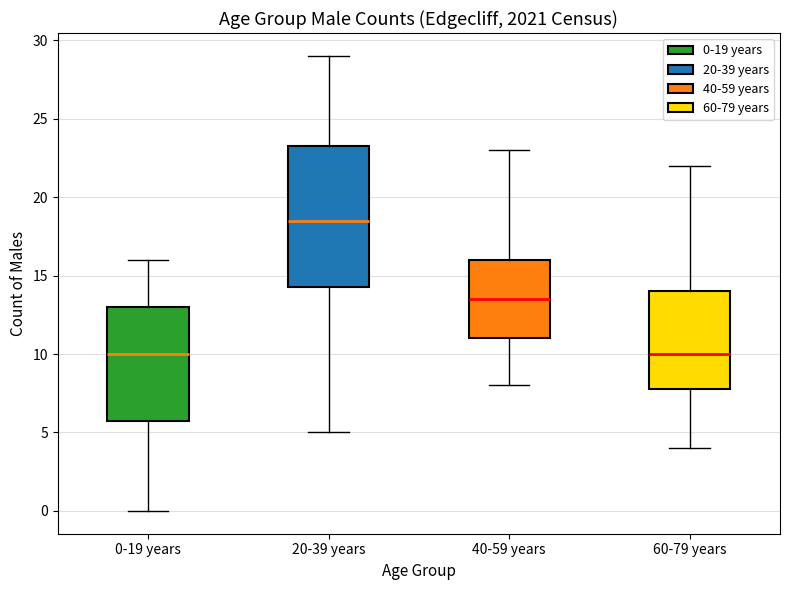

Reading left to right, transcribe this box plot: for each box, give where its median line is, the range the box spans, and where its two whiskers end, as read against the y-axis. The values are not printed on the chart, so give them approximately, as read against the axis.

0-19 years: median 10.0, box 6.0 to 13.0, whiskers 0.0 to 16.0
20-39 years: median 18.5, box 14.5 to 23.5, whiskers 5.0 to 29.0
40-59 years: median 13.5, box 11.0 to 16.0, whiskers 8.0 to 23.0
60-79 years: median 10.0, box 8.0 to 14.0, whiskers 4.0 to 22.0